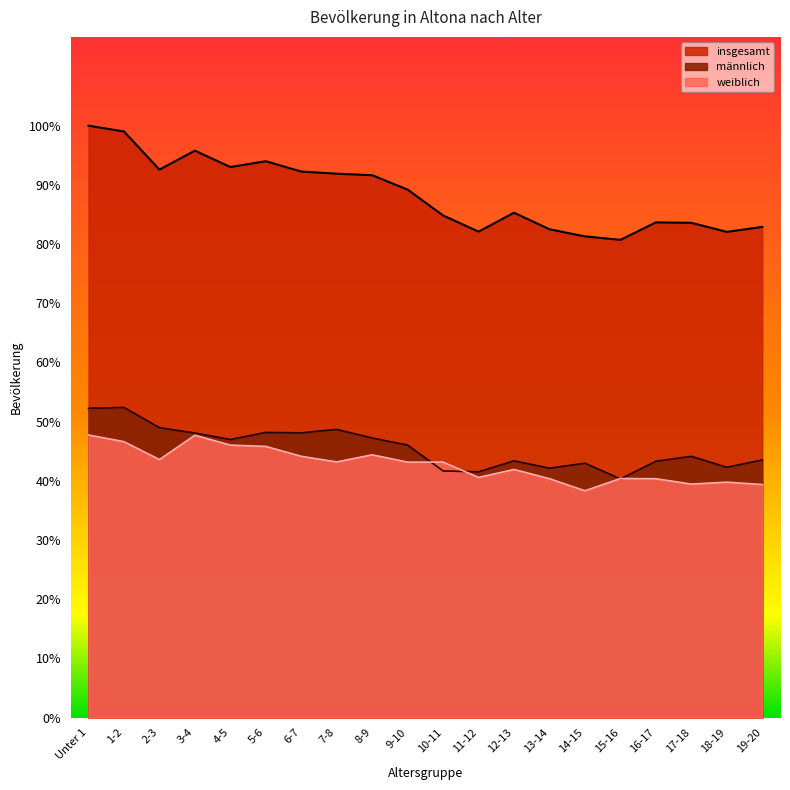

What is the sum of all männlich values?

25067